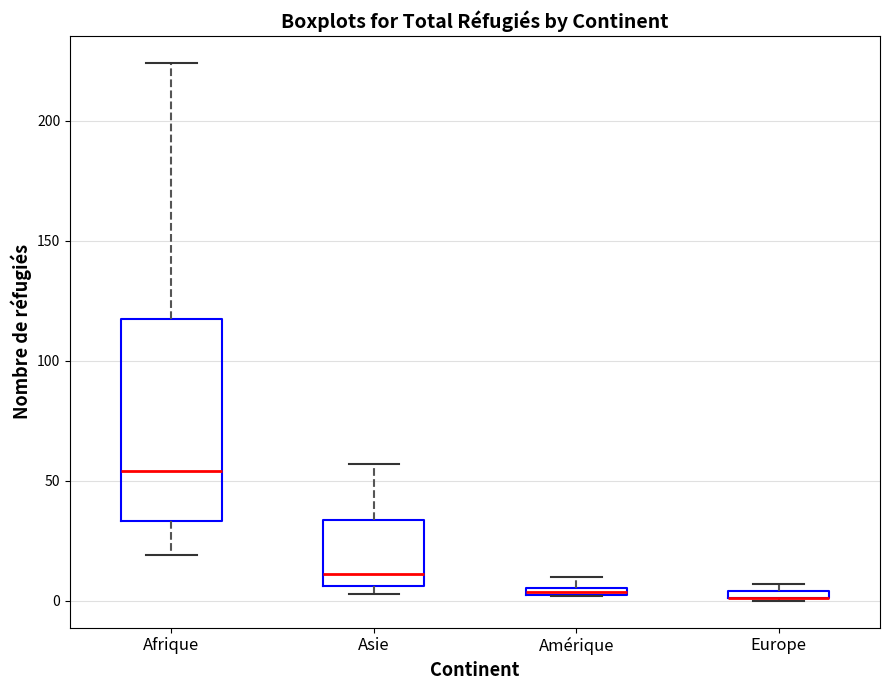

Which box is the tallest, from its lower edge to its upper edge?

Afrique